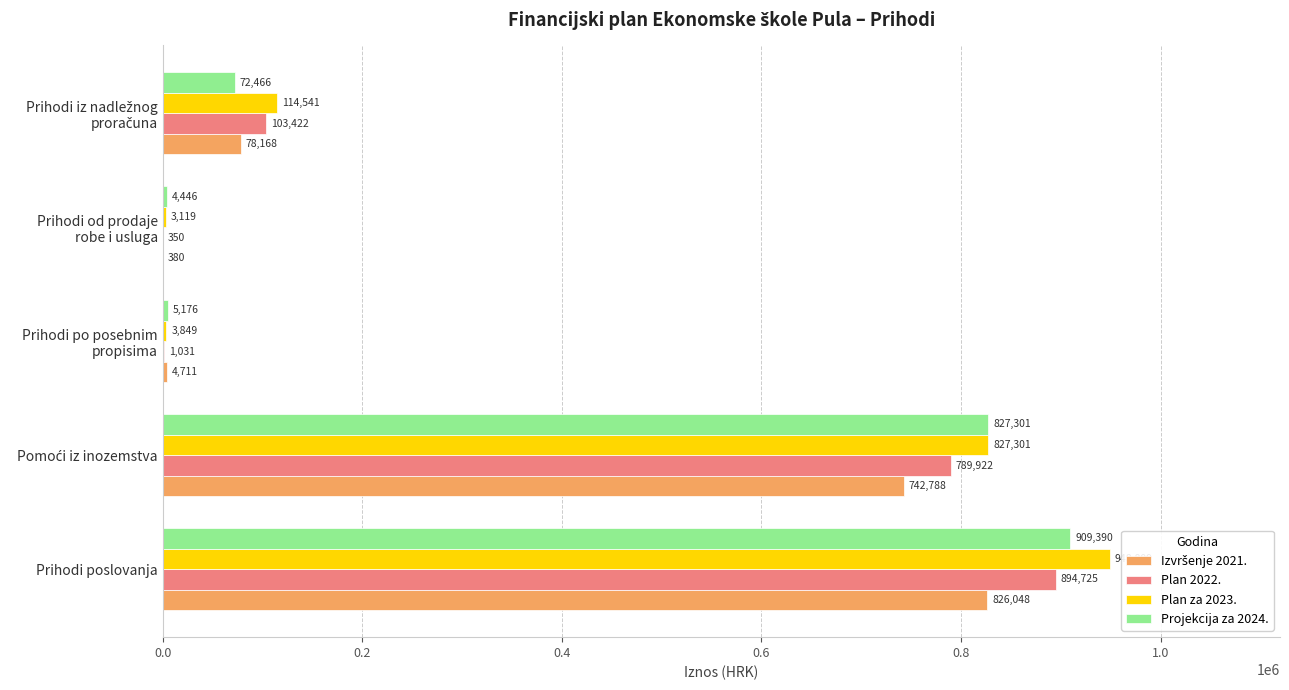

True or false: Plan za 2023. has a value of 948809.0 at Prihodi poslovanja.

True